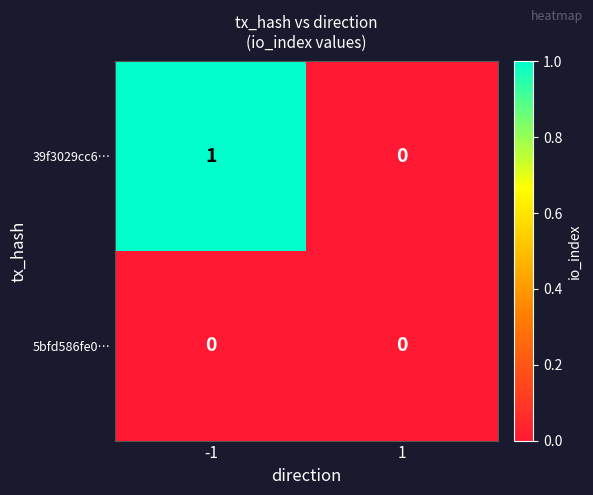

Reading right to left, list all the values displayed in this chart.

39f3029cc6…: 1=0	-1=1
5bfd586fe0…: 1=0	-1=0